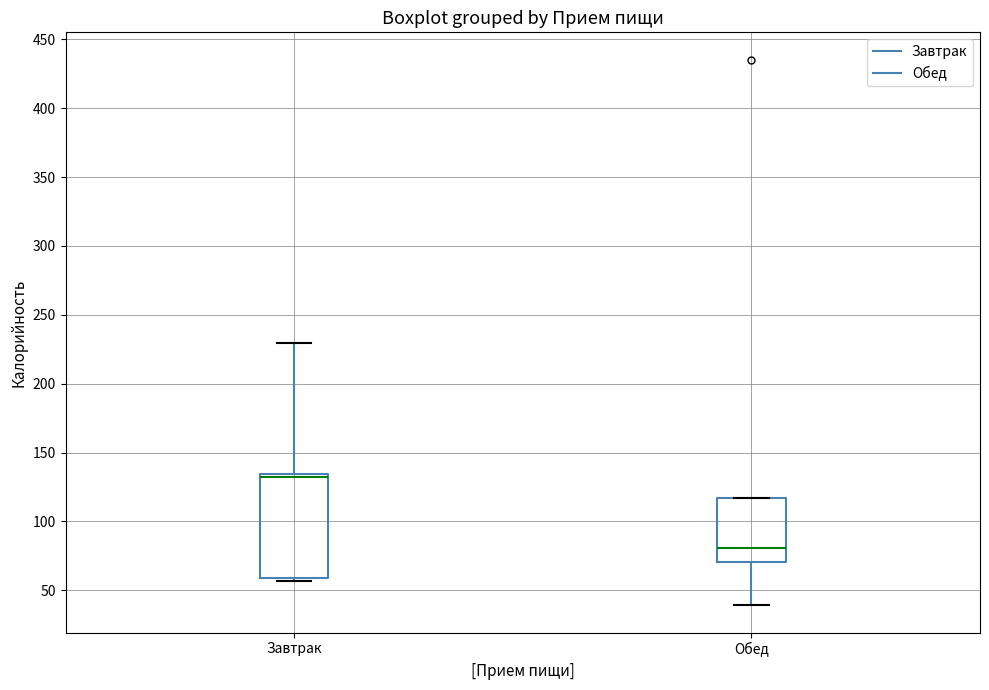

Reading left to right, read every box against the y-axis: the position of its median line, the range the box covers, and the ends of its whiskers. The values are not printed on the chart, so give them approximately, as read against the axis.

Завтрак: median 130, box 60 to 135, whiskers 55 to 230
Обед: median 80, box 70 to 115, whiskers 40 to 115